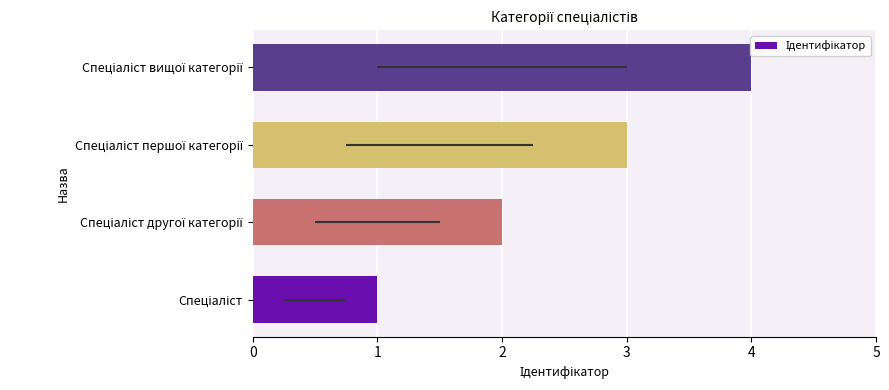

What is the greatest value displayed?

4